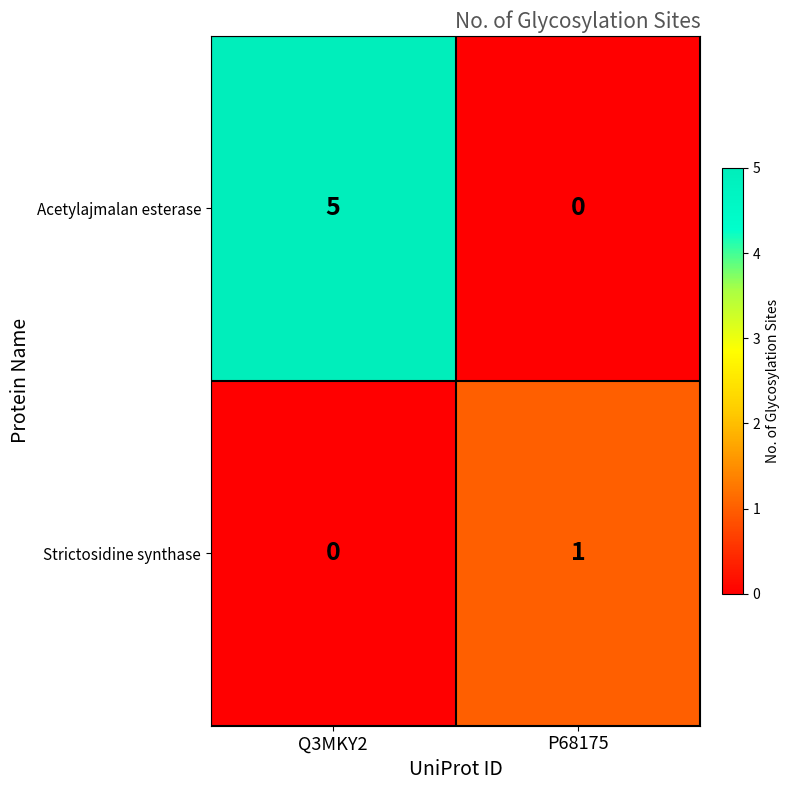

What is the difference between the Acetylajmalan esterase values at P68175 and Q3MKY2?

5